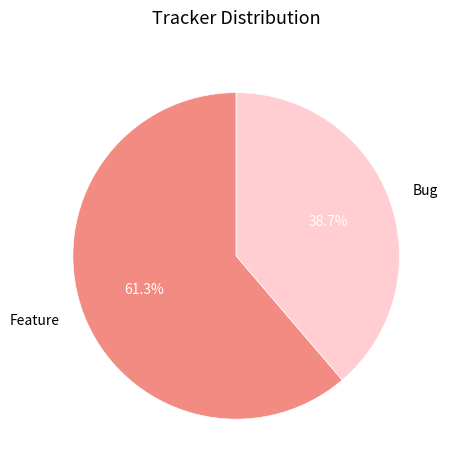

Which has a higher value, Bug or Feature?

Feature